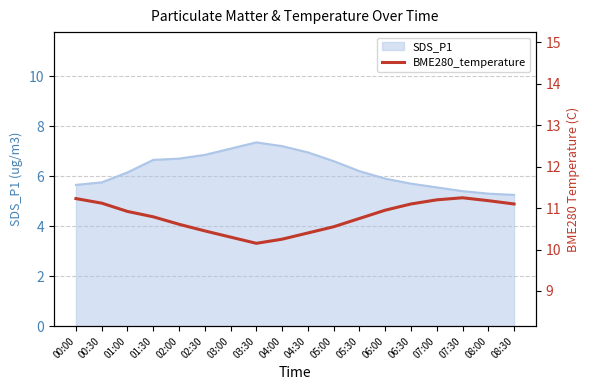

Does the chart have visible grid lines?

Yes